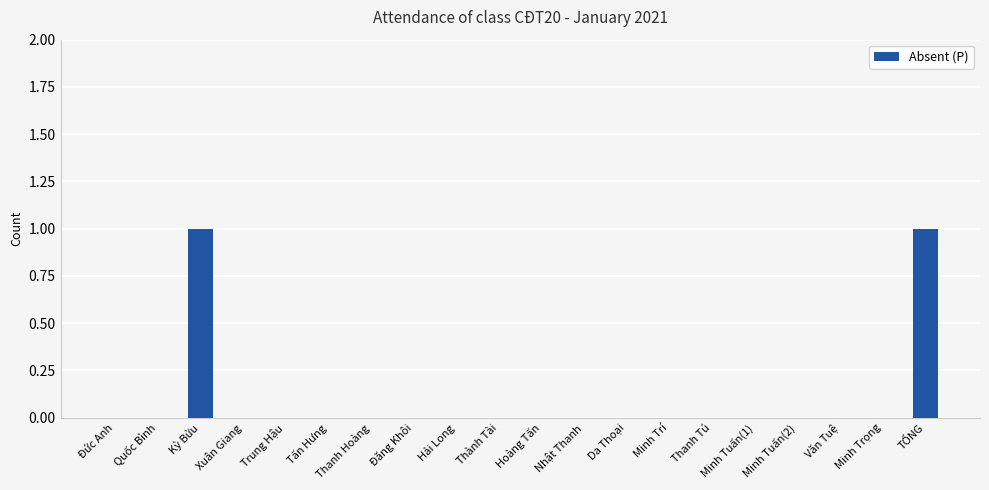

The value at Thanh Hoàng is -1. True or false?

False